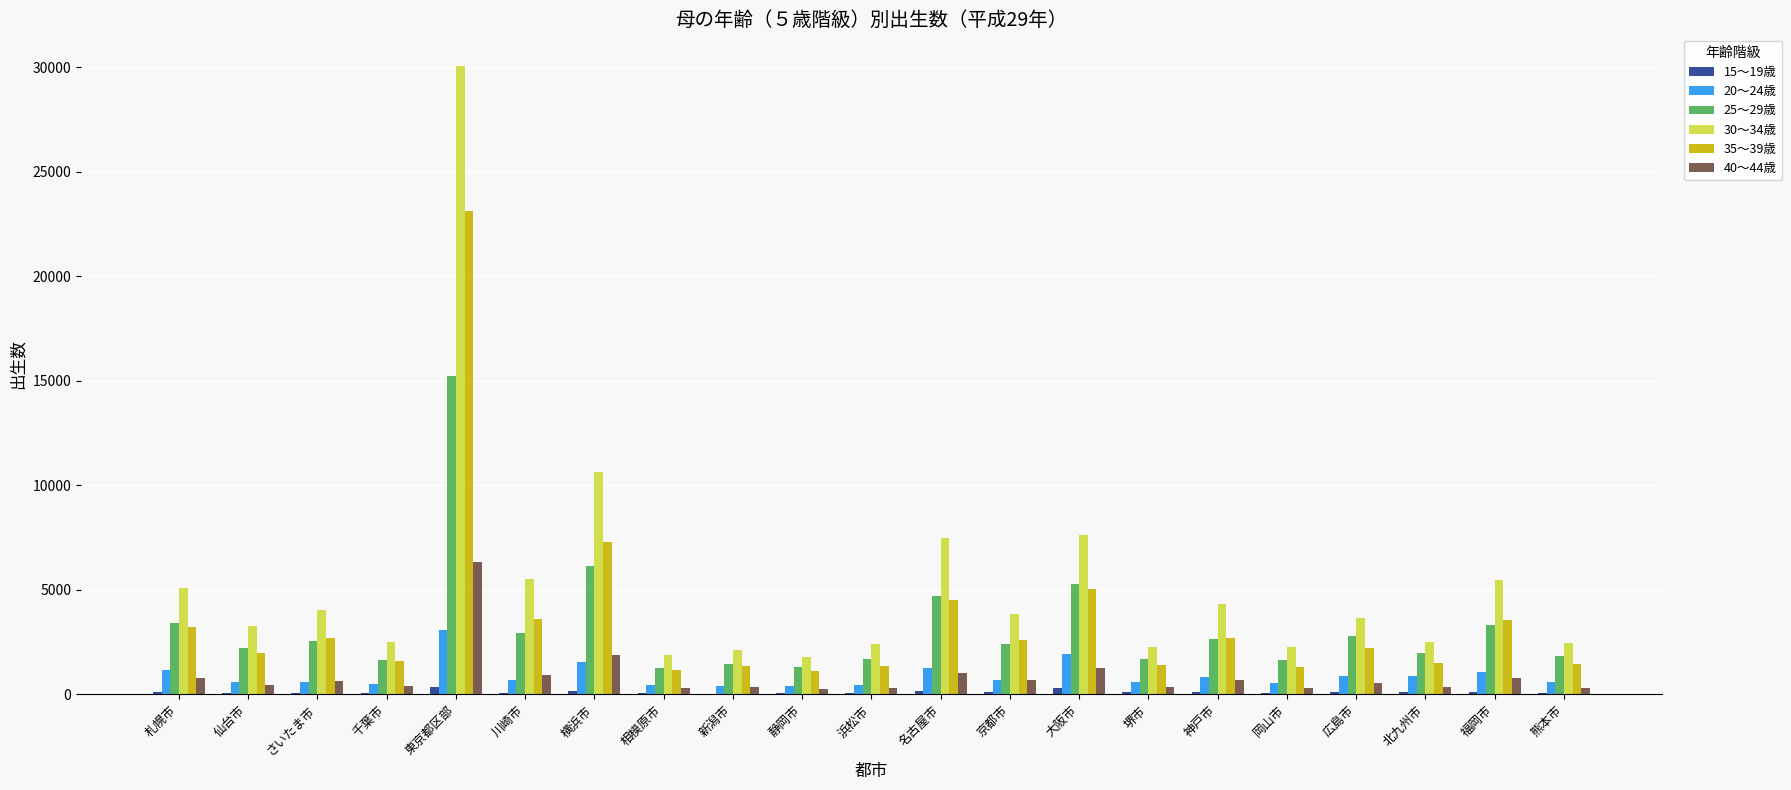

The 25～29歳 series shows 752 at 札幌市. True or false?

False